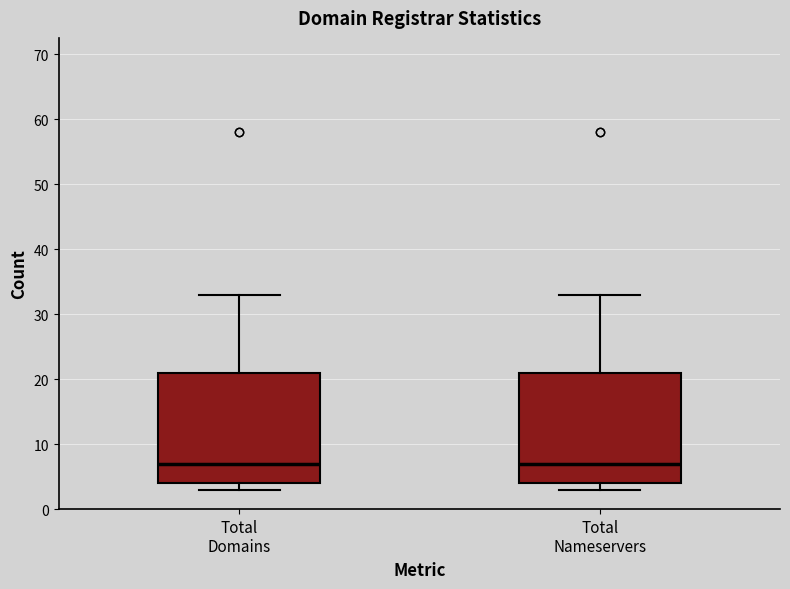

Reading left to right, read every box against the y-axis: the position of its median line, the range the box covers, and the ends of its whiskers. The values are not printed on the chart, so give them approximately, as read against the axis.

Total Domains: median 7, box 4 to 21, whiskers 3 to 33
Total Nameservers: median 7, box 4 to 21, whiskers 3 to 33